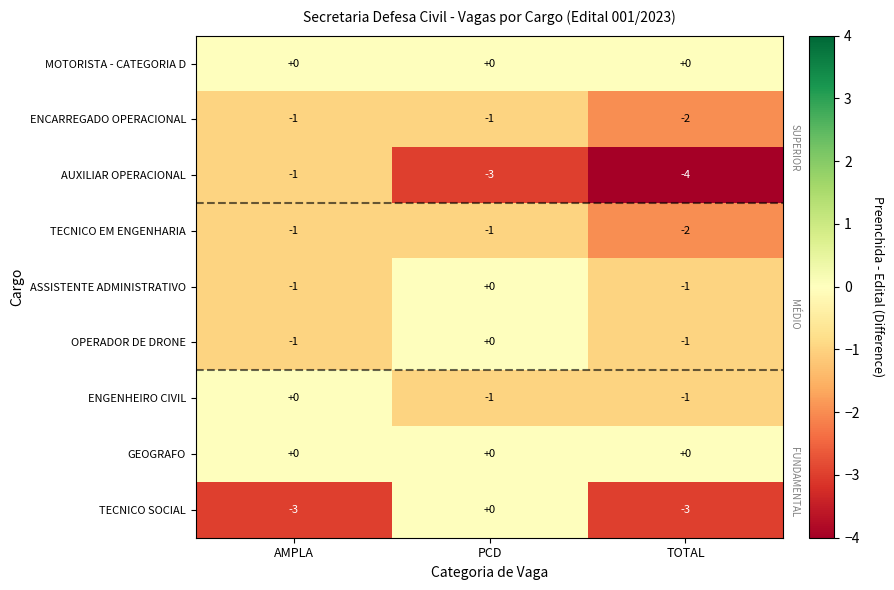

What is the total value across all series at PCD?

-6